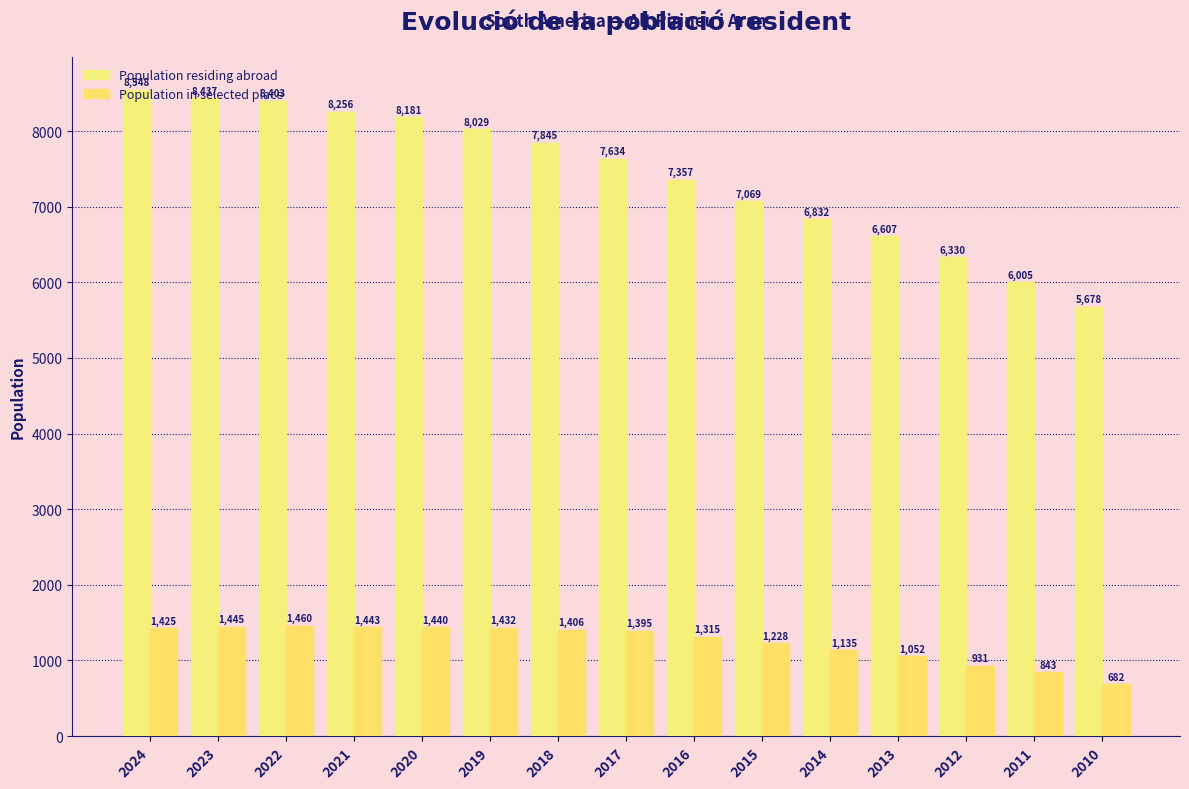

How many groups of bars are there?

15